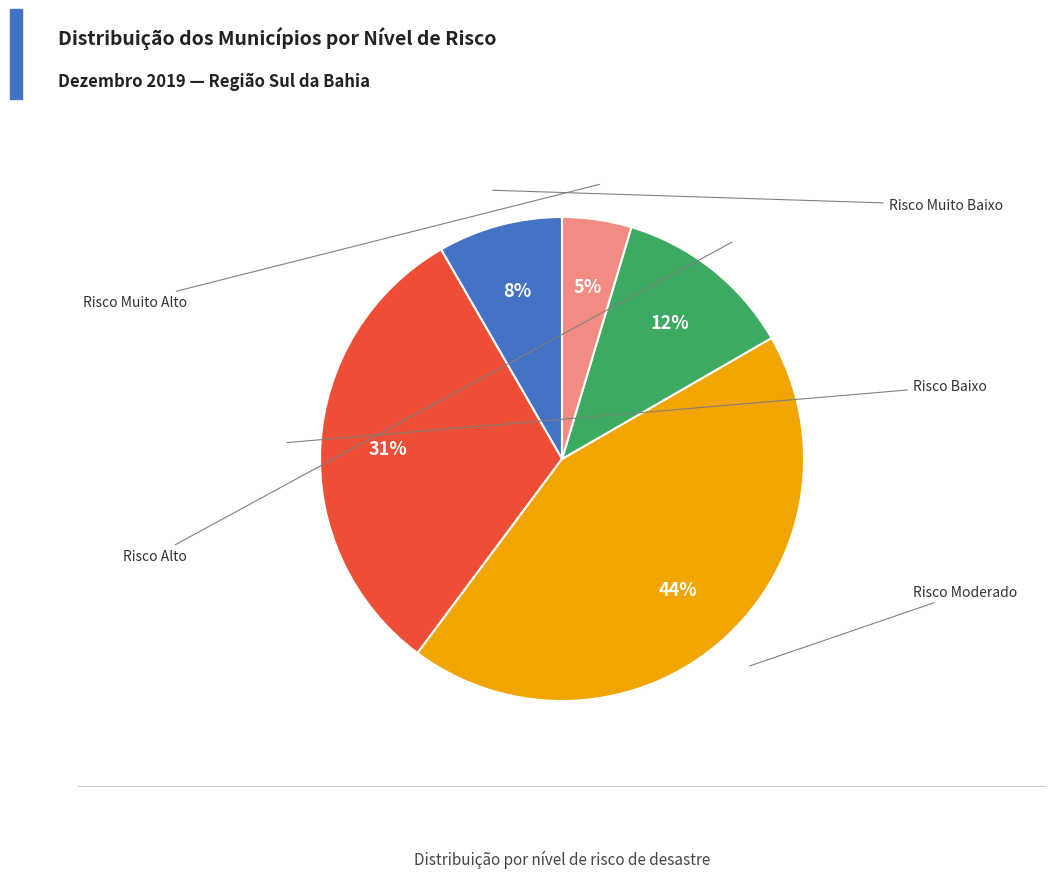

Does any single category account for the majority?

No